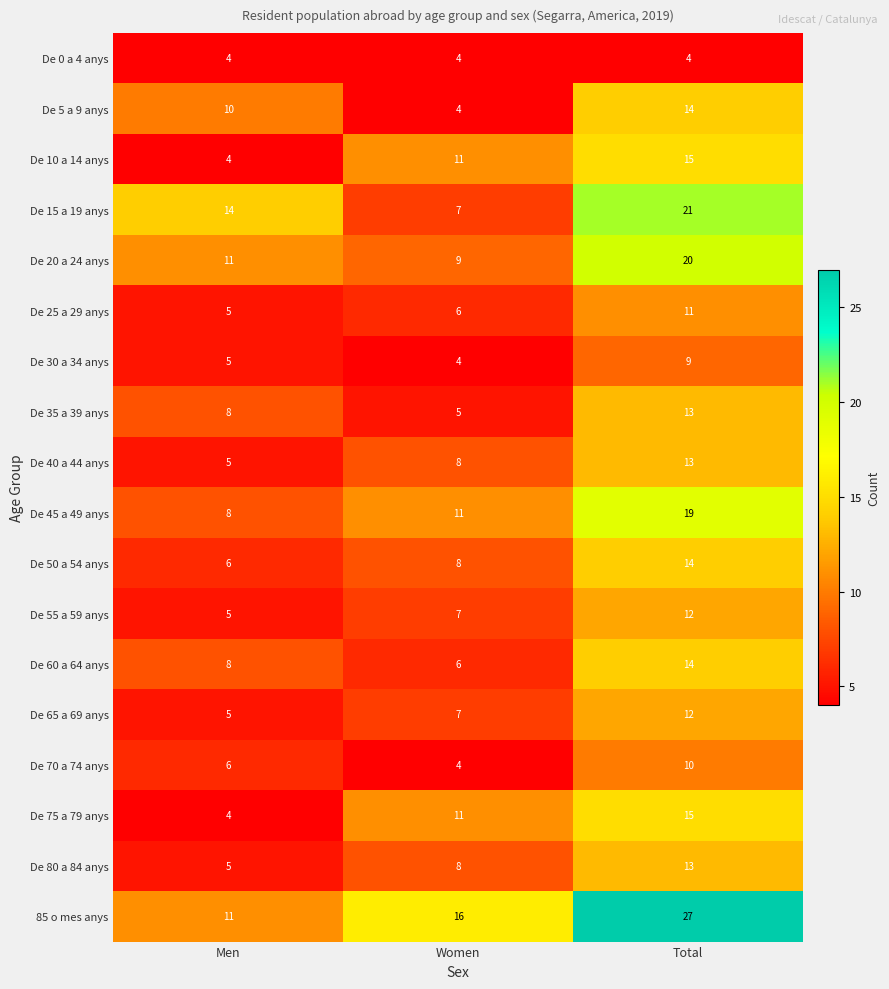

Between Men and Total, which series saw the biggest shift?

85 o mes anys